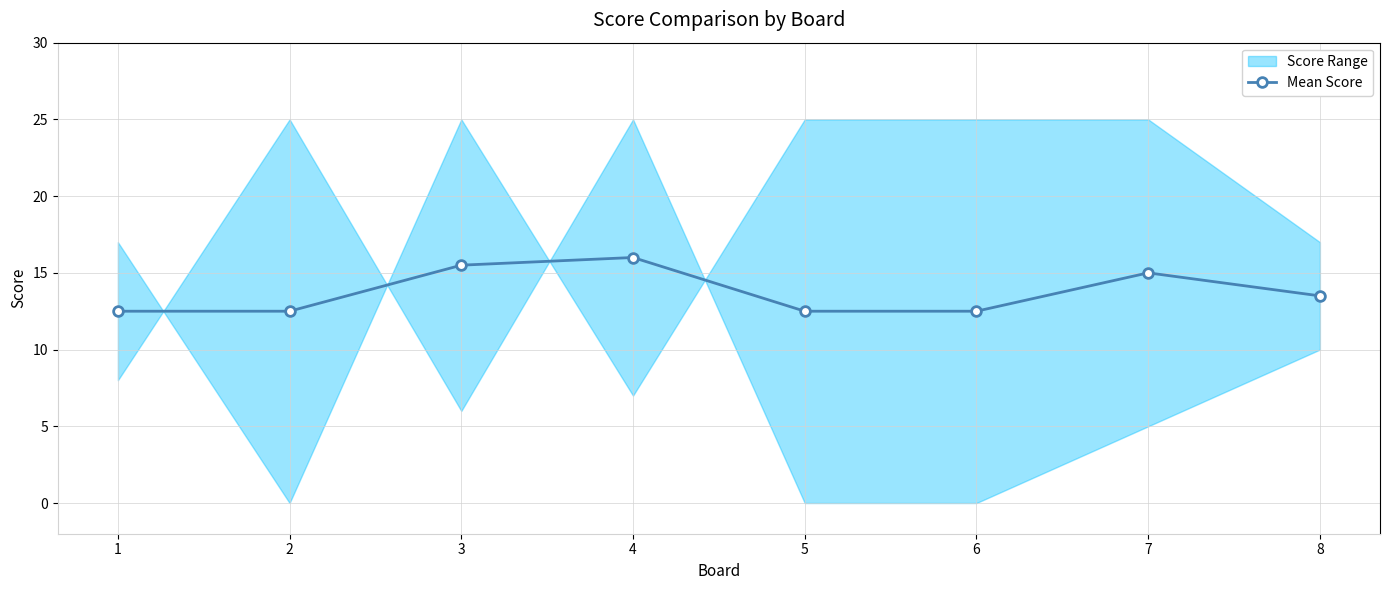

What is the difference between the second highest and minimum values?

3.0